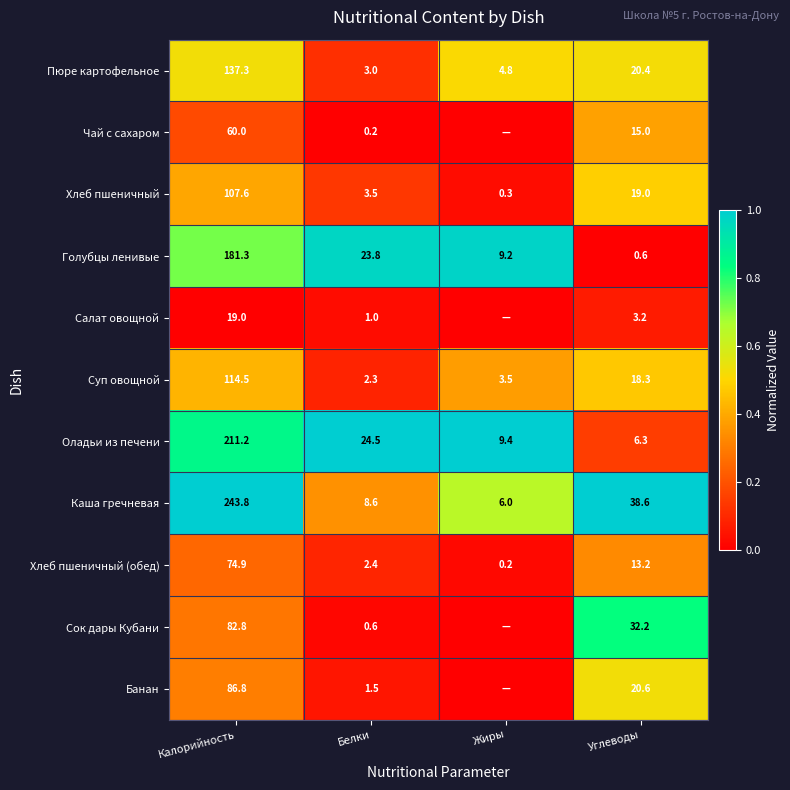

The value of Пюре картофельное at Калорийность is 0.8. True or false?

False